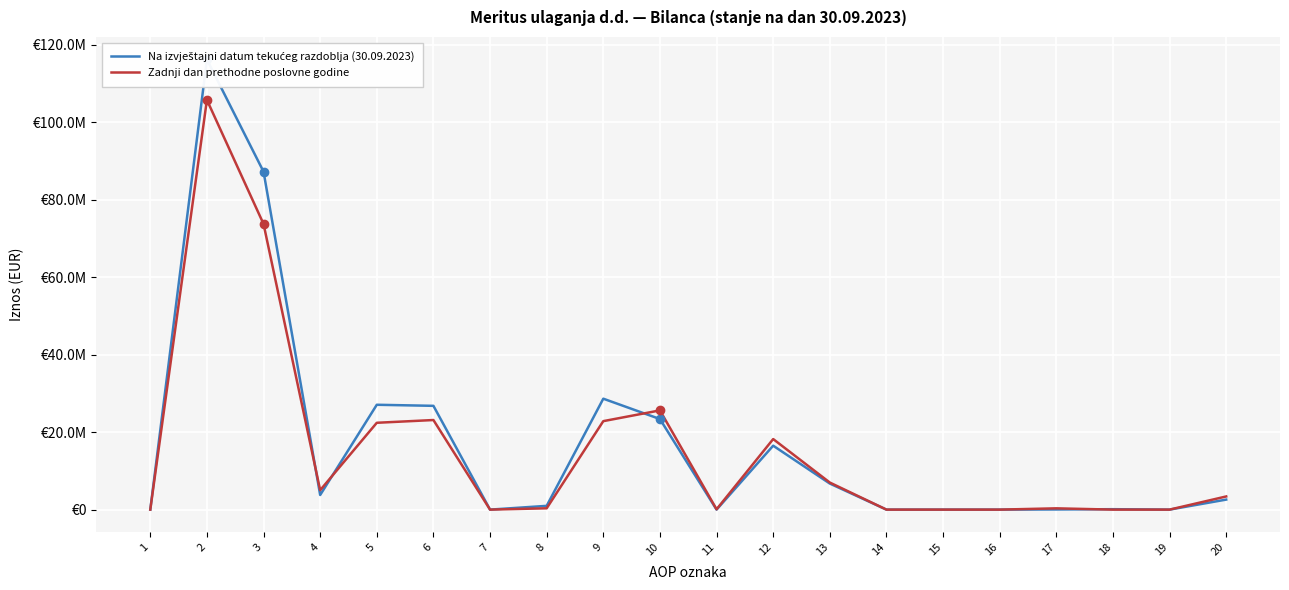

What is the value of the Zadnji dan prethodne poslovne godine point at the 3rd from the left?

73764697